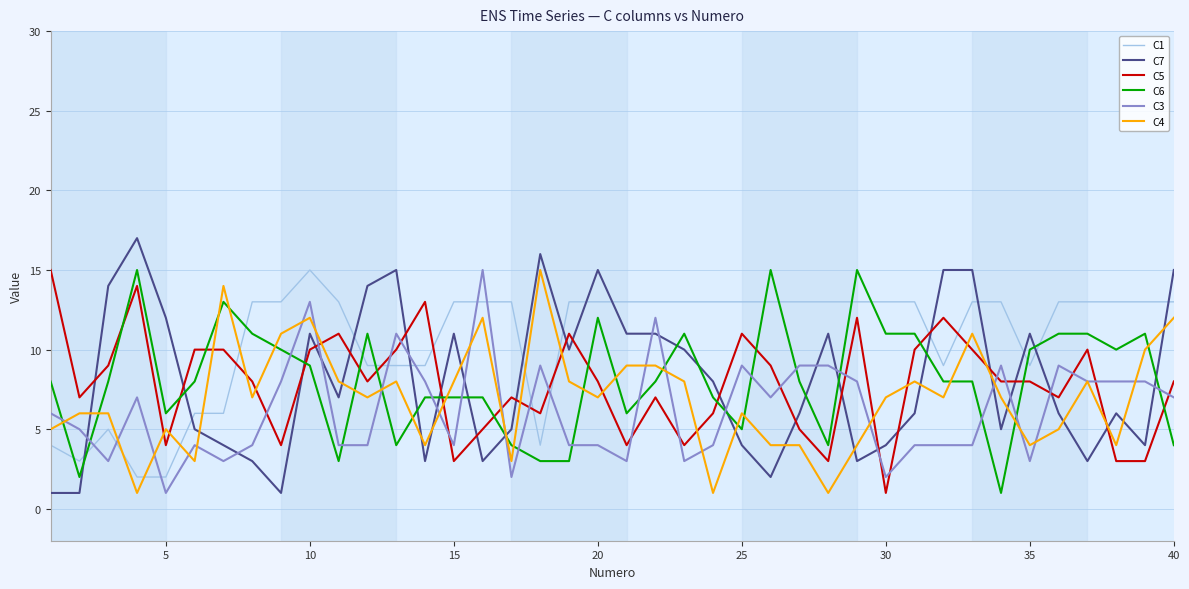

Which series ends up on top after the final intersection of C3 and C6?

C3